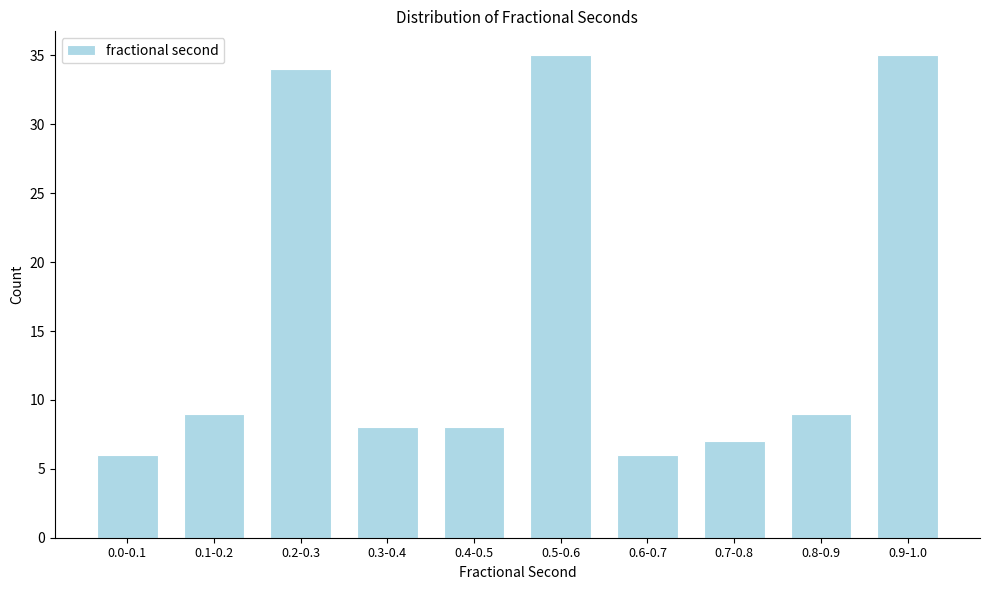

Reading right to left, transcribe all the data shown in this chart.

0.9-1.0=35	0.8-0.9=9	0.7-0.8=7	0.6-0.7=6	0.5-0.6=35	0.4-0.5=8	0.3-0.4=8	0.2-0.3=34	0.1-0.2=9	0.0-0.1=6